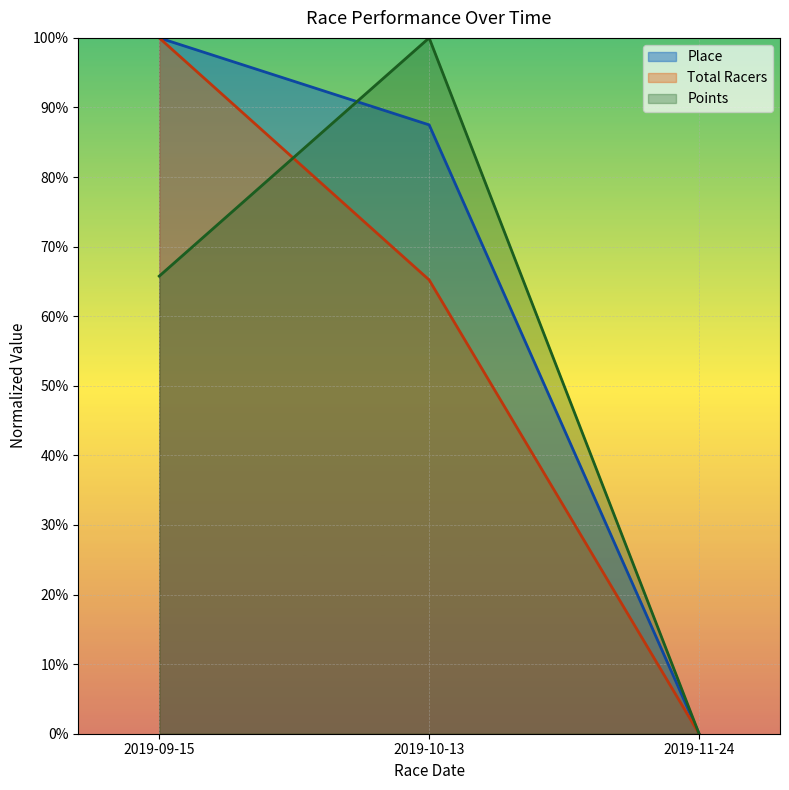

How many values in Place are above zero?

2